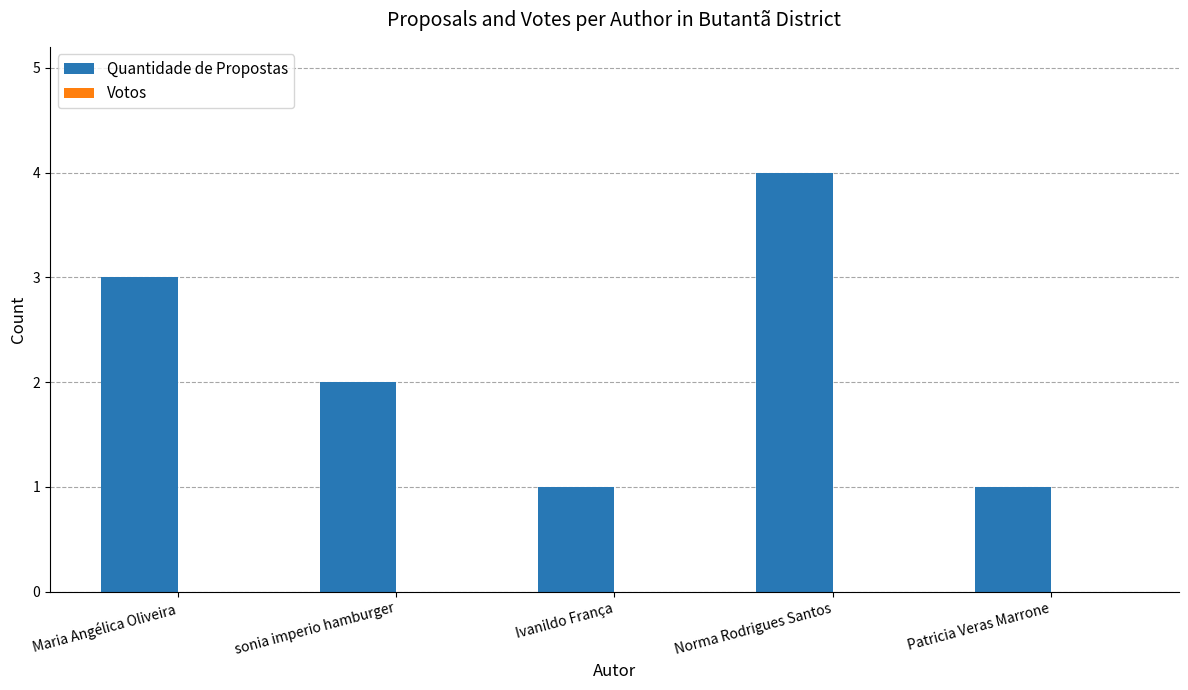

Which label corresponds to the largest value in the chart?

Norma Rodrigues Santos